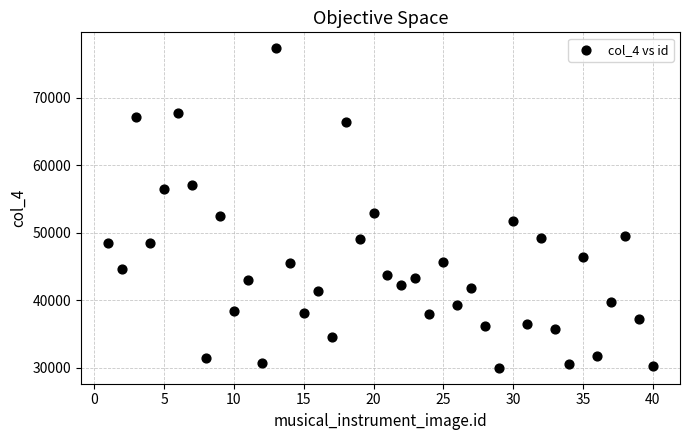

What is the range of Y values (max minus min)?

47280